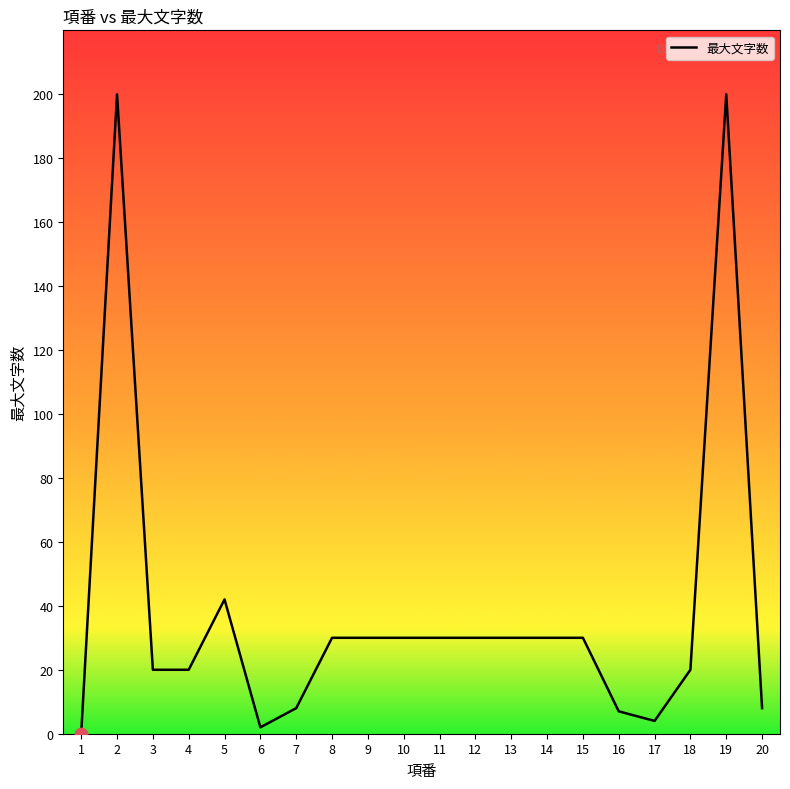

What is the change in value from 7 to 12?

+22